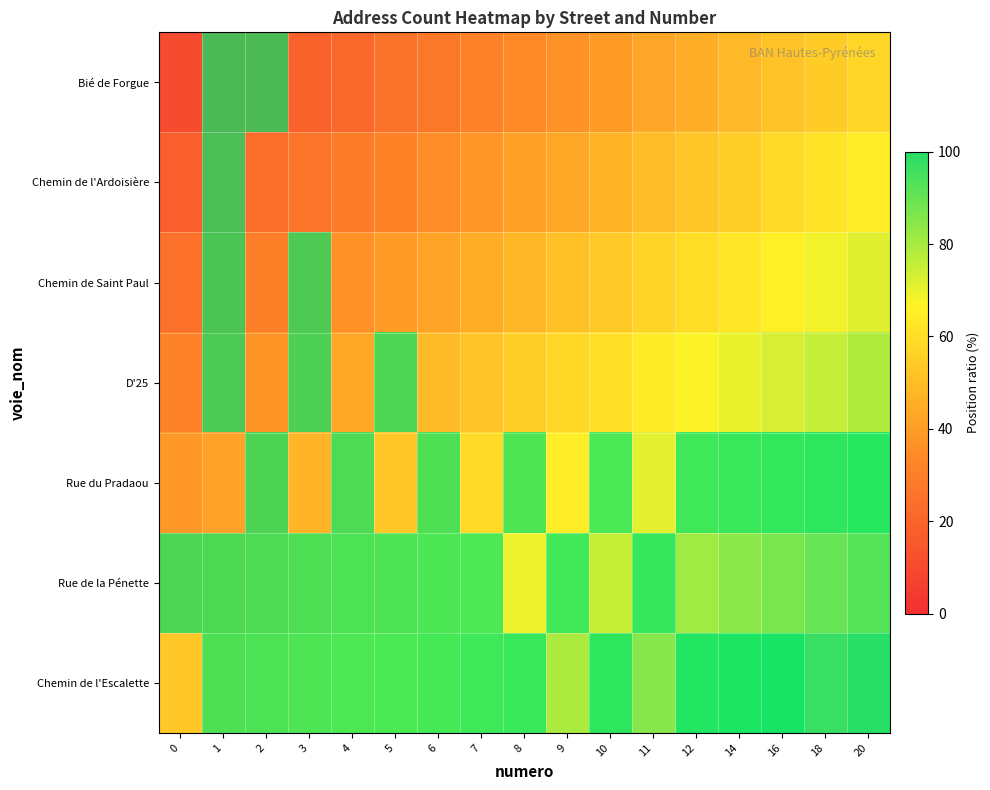

The row_6 series shows 2 at 6. True or false?

False